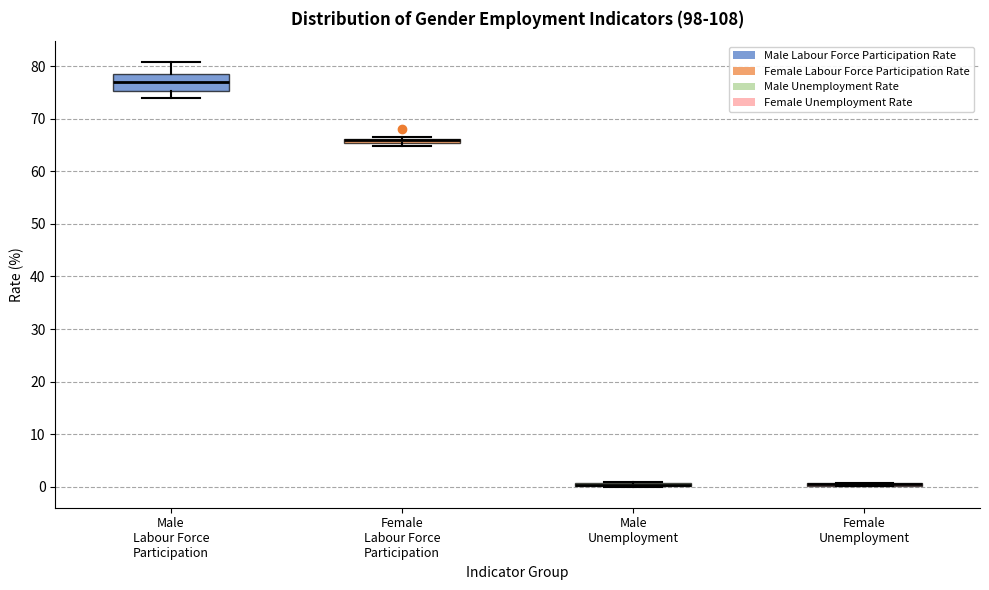

Comparing the boxes themselves (not the whiskers), which one is the tallest?

Male Labour Force Participation